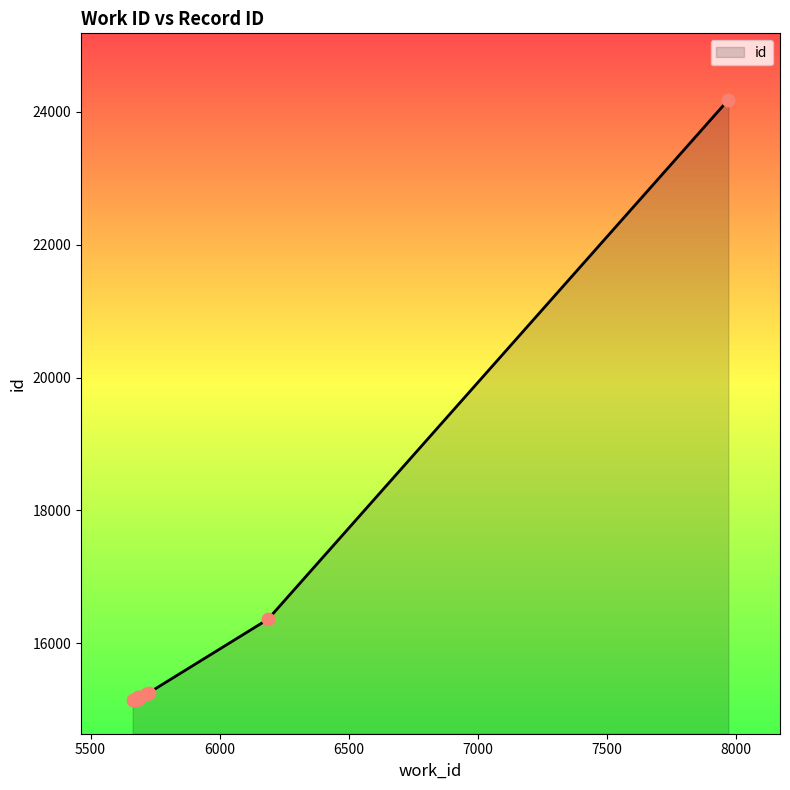

What is the greatest value displayed?

24176